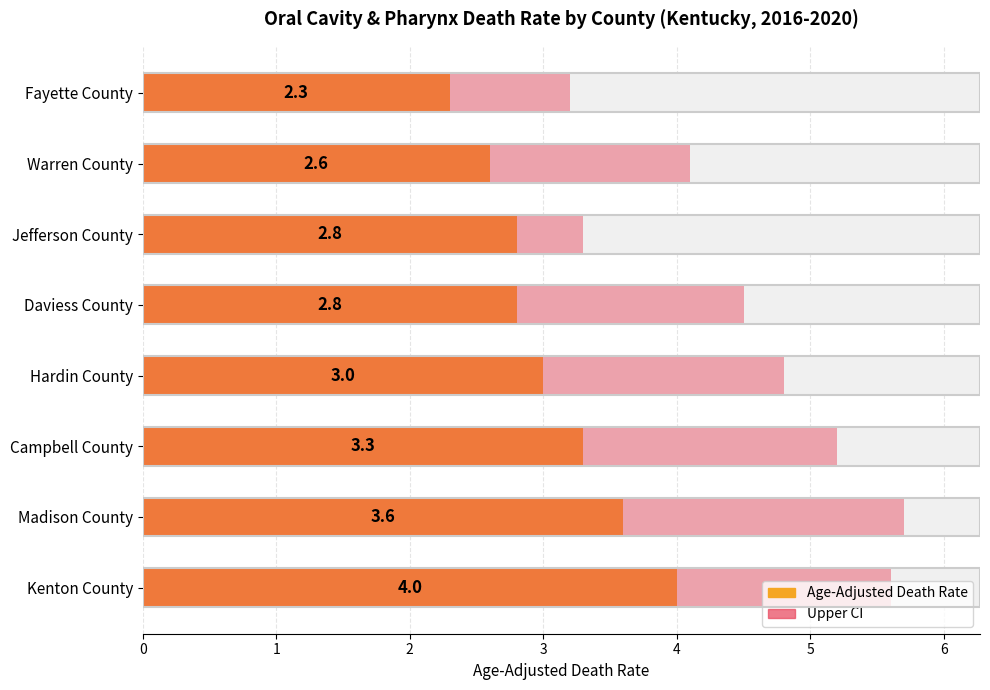

Count the number of categories in the chart.

8